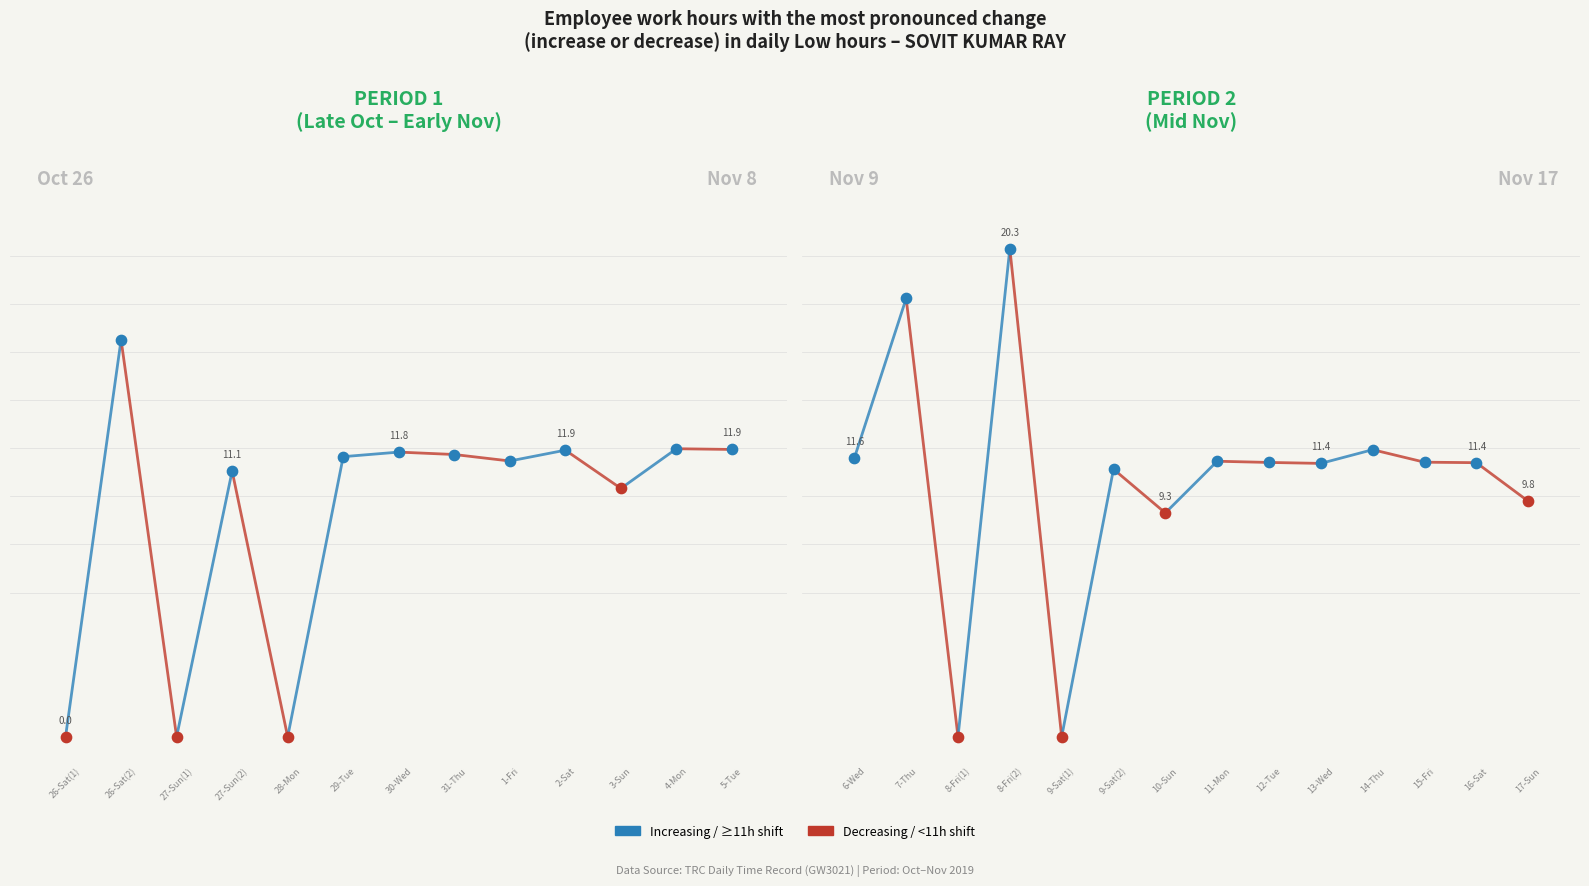

Approximately how many times larger is the value at 7-Thu compared to 9-Sat(2)?

1.6